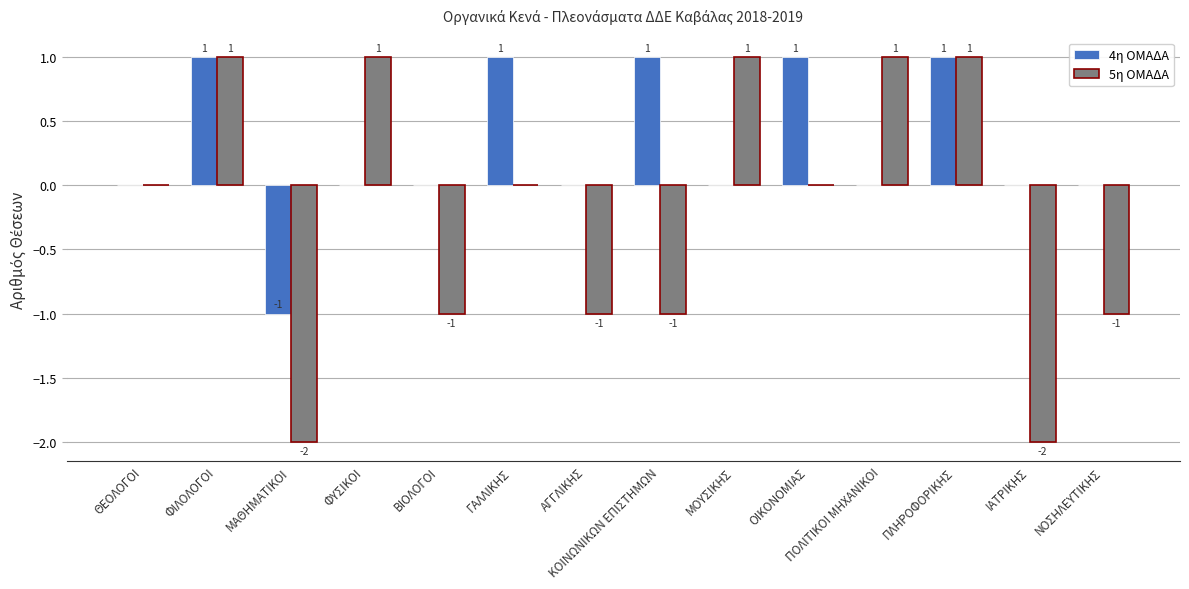

Are the bars horizontal?

No